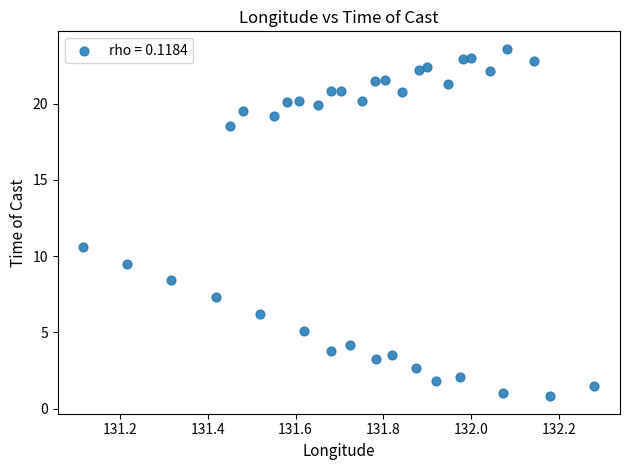

What is the range of Y values (max minus min)?

22.8